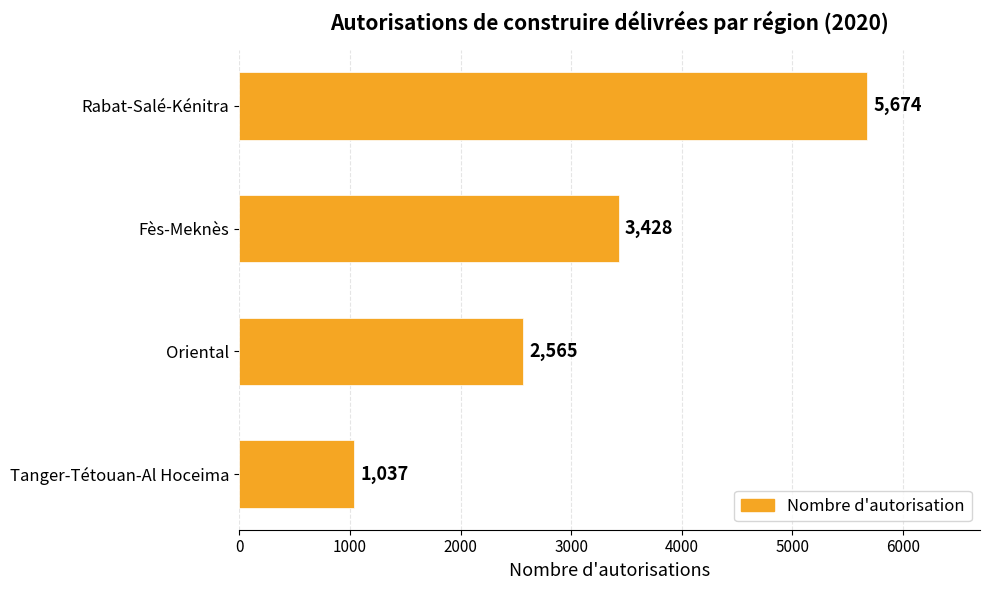

Reading bottom to top, extract all data points from this chart.

Tanger-Tétouan-Al Hoceima=1037	Oriental=2565	Fès-Meknès=3428	Rabat-Salé-Kénitra=5674